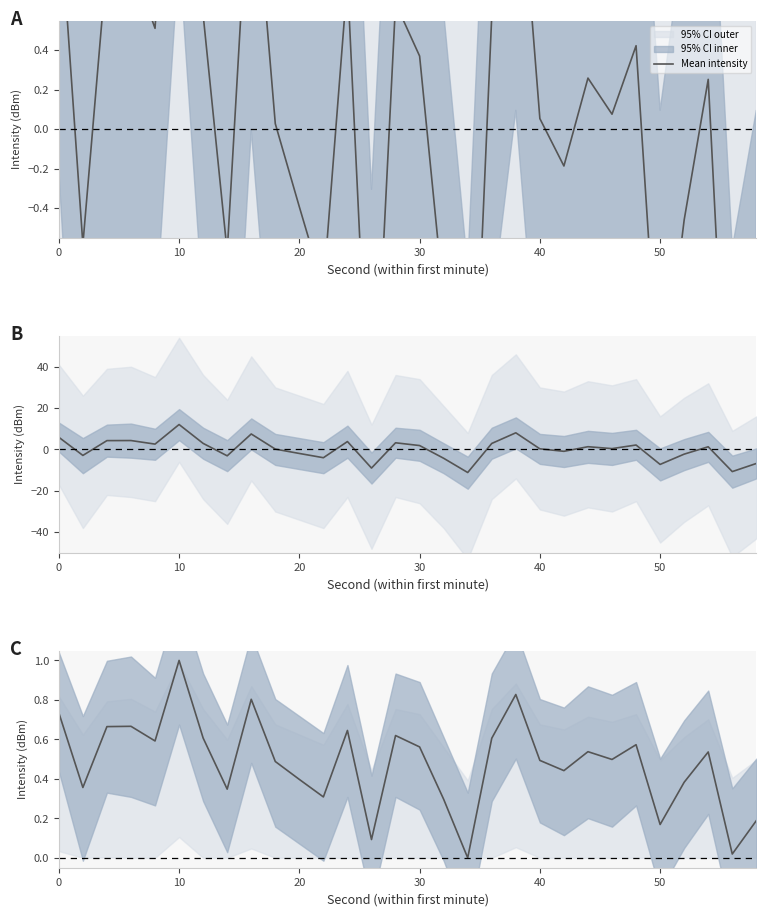

True or false: the data has more than 1 interior local peaks.

True